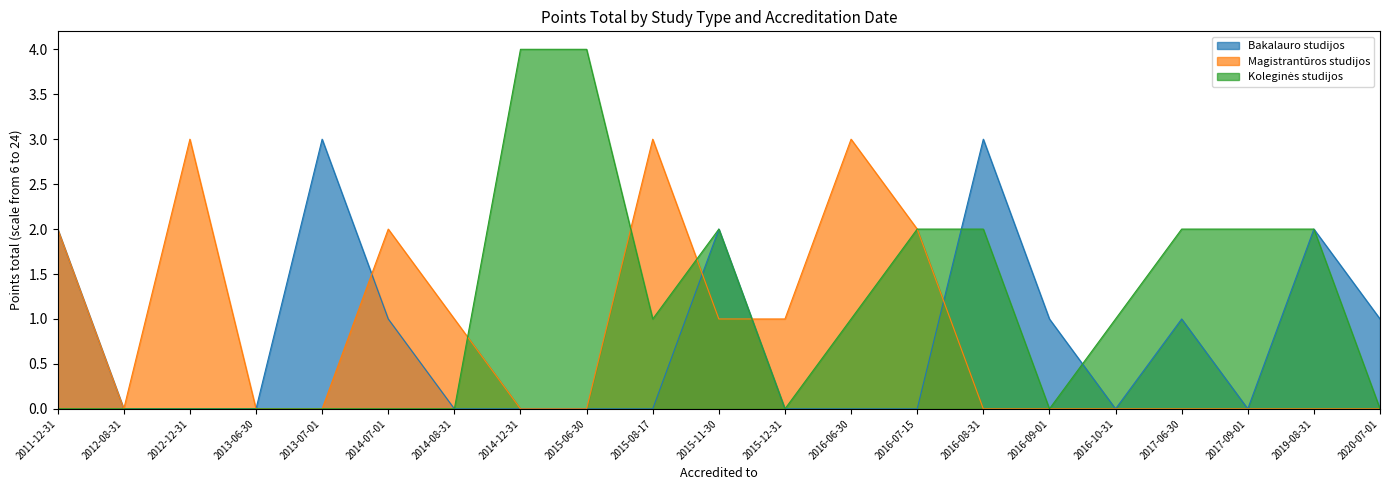

Reading right to left, what are all the values shown in this chart?

Bakalauro studijos: 2020-07-01=1	2019-08-31=2	2017-09-01=0	2017-06-30=1	2016-10-31=0	2016-09-01=1	2016-08-31=3	2016-07-15=0	2016-06-30=0	2015-12-31=0	2015-11-30=2	2015-08-17=0	2015-06-30=0	2014-12-31=0	2014-08-31=0	2014-07-01=1	2013-07-01=3	2013-06-30=0	2012-12-31=0	2012-08-31=0	2011-12-31=2
Magistrantūros studijos: 2020-07-01=0	2019-08-31=0	2017-09-01=0	2017-06-30=0	2016-10-31=0	2016-09-01=0	2016-08-31=0	2016-07-15=2	2016-06-30=3	2015-12-31=1	2015-11-30=1	2015-08-17=3	2015-06-30=0	2014-12-31=0	2014-08-31=1	2014-07-01=2	2013-07-01=0	2013-06-30=0	2012-12-31=3	2012-08-31=0	2011-12-31=2
Koleginės studijos: 2020-07-01=0	2019-08-31=2	2017-09-01=2	2017-06-30=2	2016-10-31=1	2016-09-01=0	2016-08-31=2	2016-07-15=2	2016-06-30=1	2015-12-31=0	2015-11-30=2	2015-08-17=1	2015-06-30=4	2014-12-31=4	2014-08-31=0	2014-07-01=0	2013-07-01=0	2013-06-30=0	2012-12-31=0	2012-08-31=0	2011-12-31=0